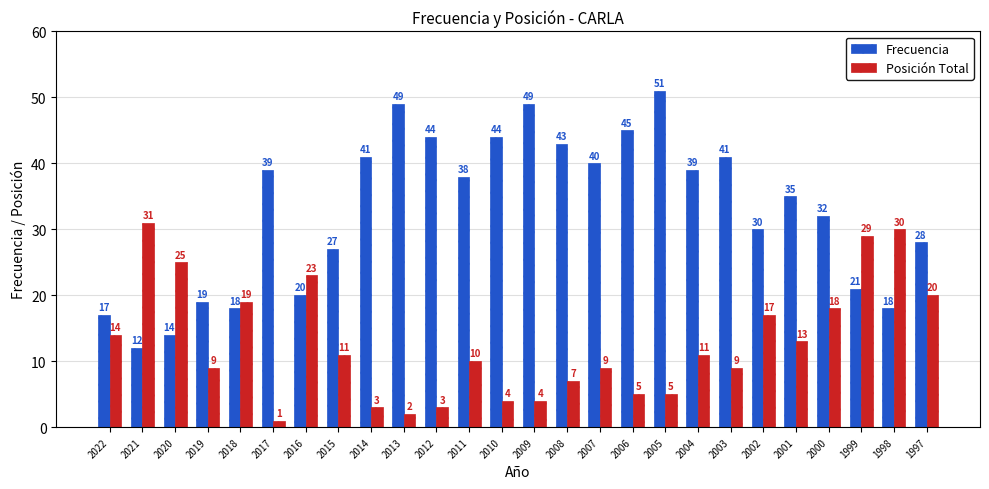

Which series has the largest total across all categories?

Frecuencia